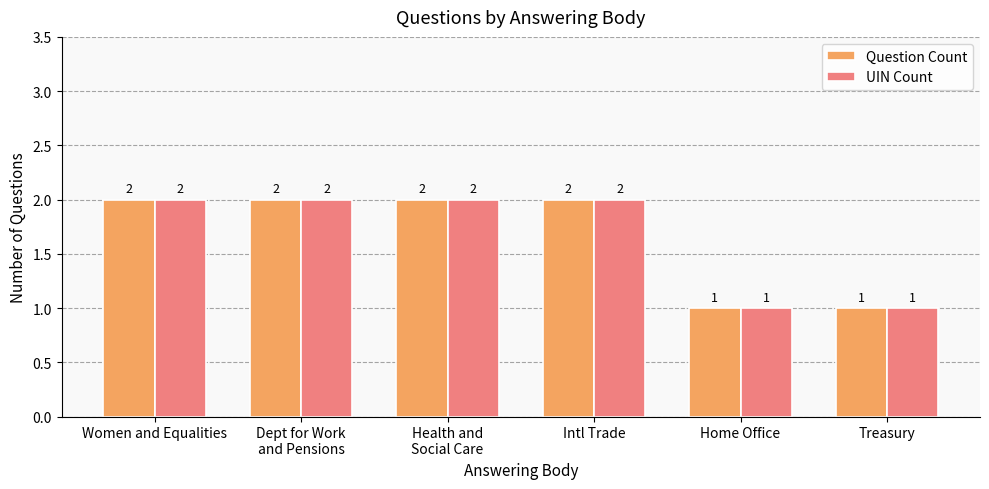

Count the Question Count values in the range 1 to 2.

6